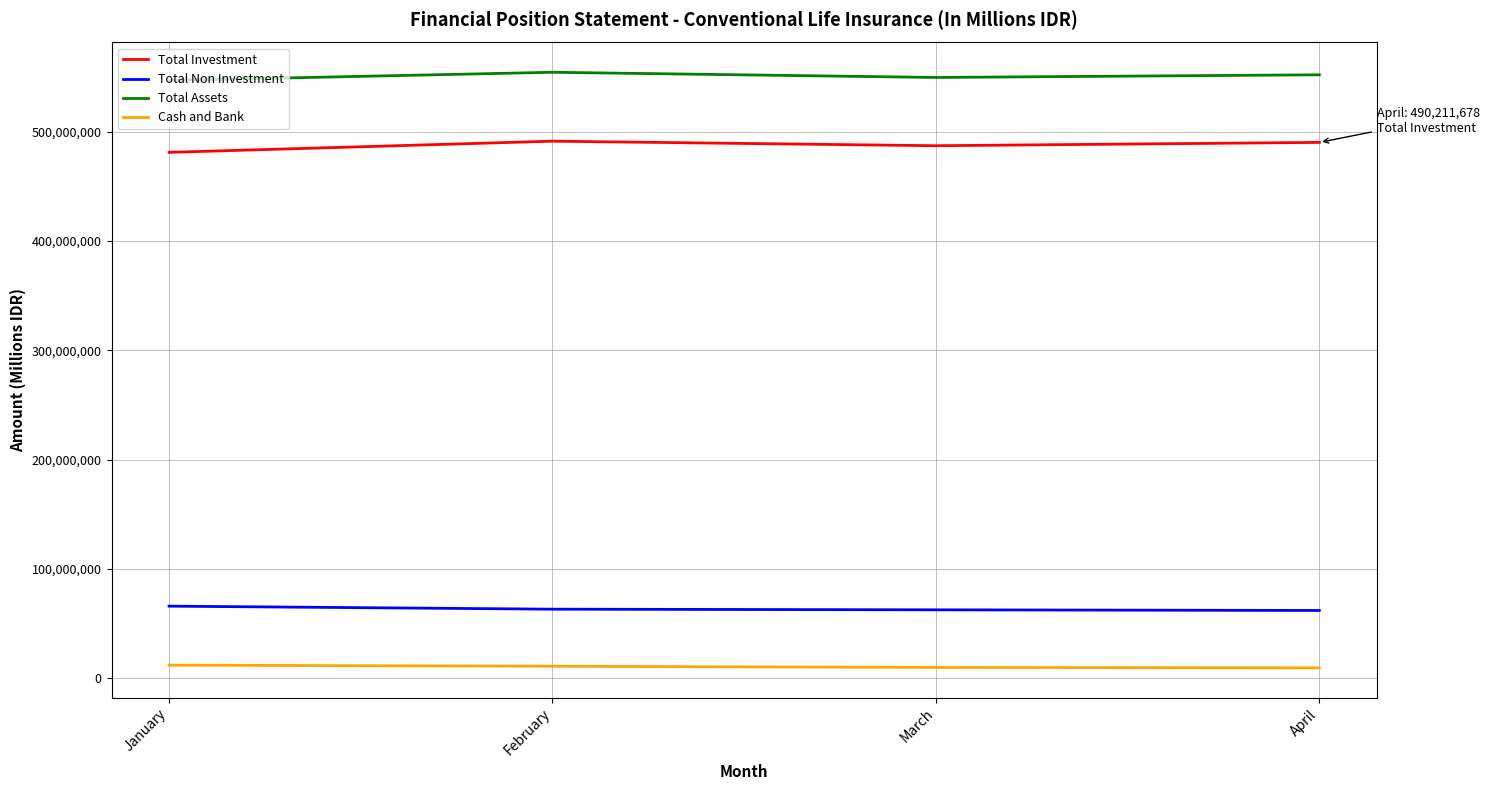

What is the sum of all Cash and Bank values?

41750281.1